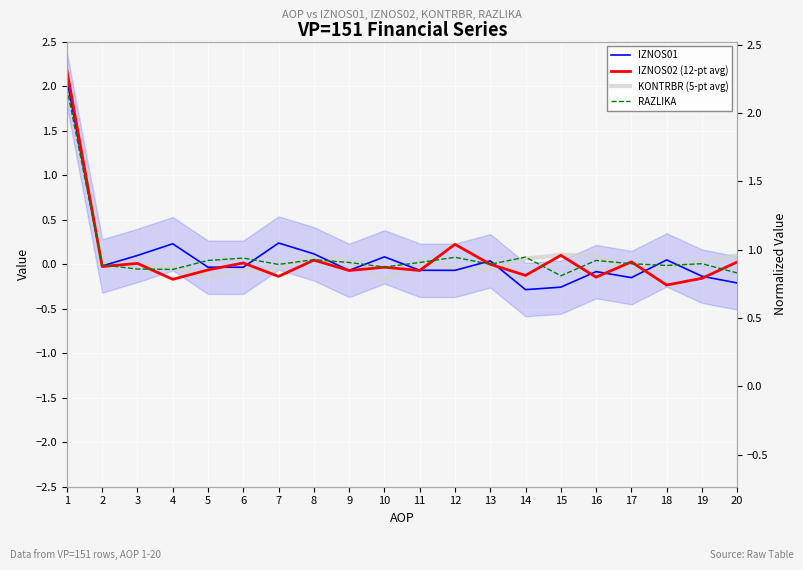

True or false: RAZLIKA and KONTRBR (5-pt avg) intersect in this chart.

True